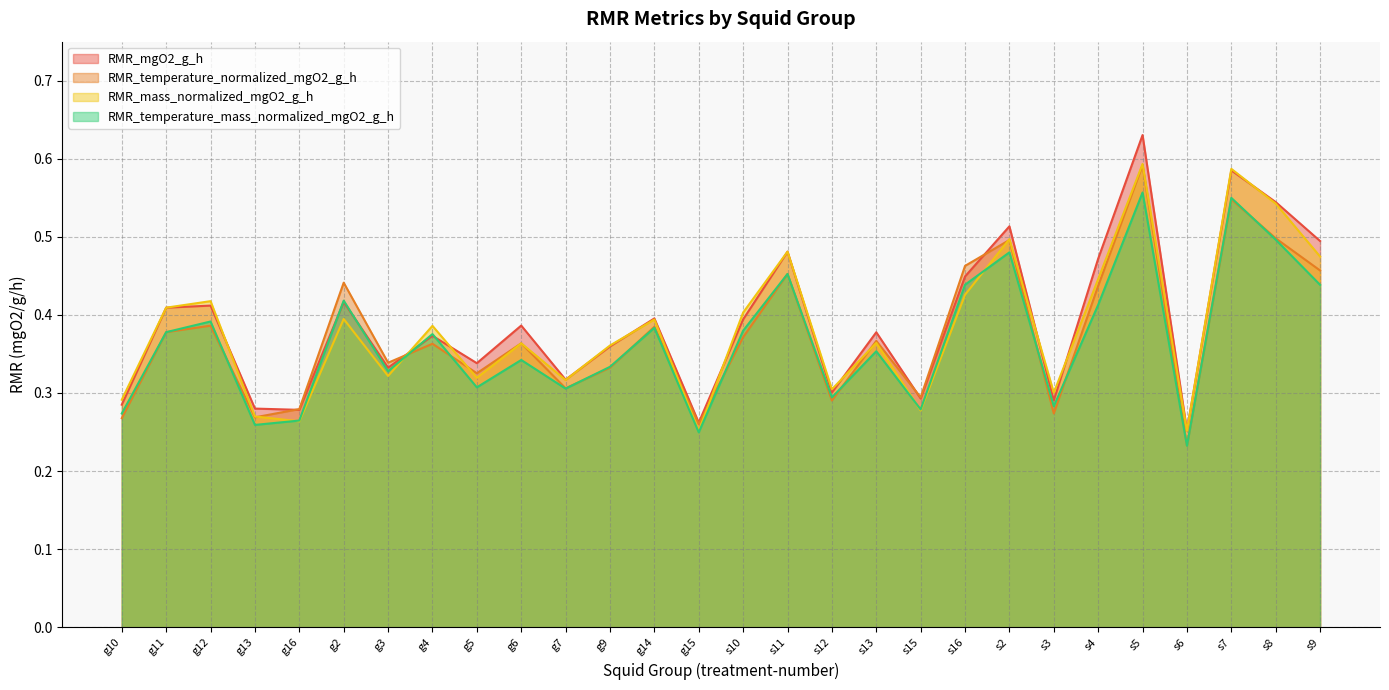

Reading left to right, extract all data points from this chart.

RMR_mgO2_g_h: 0.3	0.4	0.4	0.3	0.3	0.4	0.3	0.4	0.3	0.4	0.3	0.4	0.4	0.3	0.4	0.5	0.3	0.4	0.3	0.4	0.5	0.3	0.5	0.6	0.3	0.6	0.5	0.5
RMR_temperature_normalized_mgO2_g_h: 0.3	0.4	0.4	0.3	0.3	0.4	0.3	0.4	0.3	0.4	0.3	0.3	0.4	0.3	0.4	0.5	0.3	0.4	0.3	0.5	0.5	0.3	0.4	0.6	0.2	0.5	0.5	0.5
RMR_mass_normalized_mgO2_g_h: 0.3	0.4	0.4	0.3	0.3	0.4	0.3	0.4	0.3	0.4	0.3	0.4	0.4	0.3	0.4	0.5	0.3	0.4	0.3	0.4	0.5	0.3	0.4	0.6	0.3	0.6	0.5	0.5
RMR_temperature_mass_normalized_mgO2_g_h: 0.3	0.4	0.4	0.3	0.3	0.4	0.3	0.4	0.3	0.3	0.3	0.3	0.4	0.2	0.4	0.5	0.3	0.4	0.3	0.4	0.5	0.3	0.4	0.6	0.2	0.5	0.5	0.4